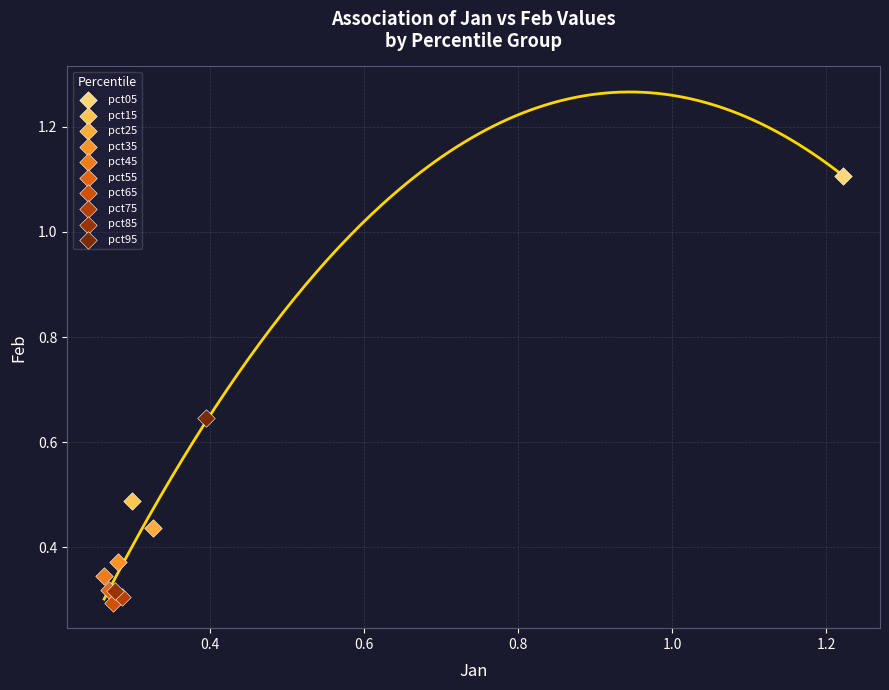

Which series contains the lowest Y value?

pct65